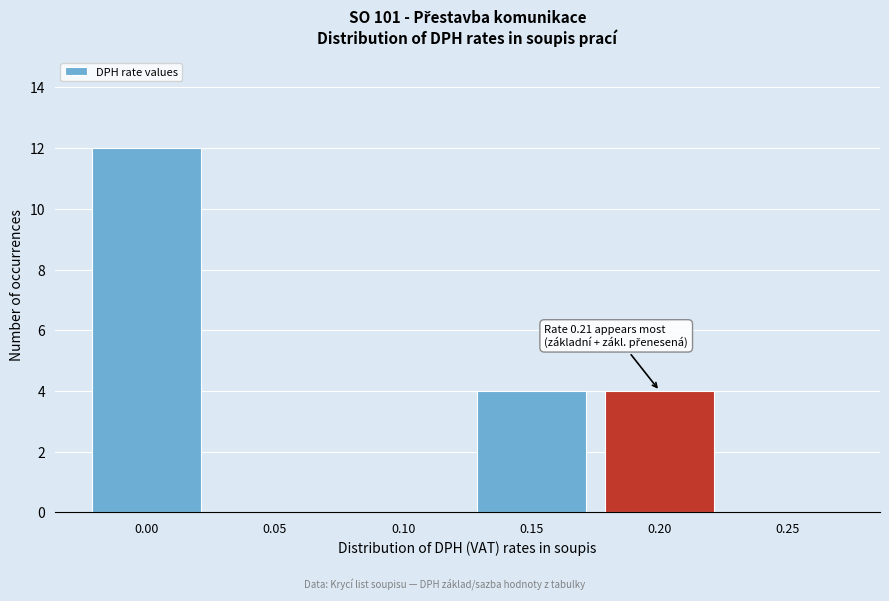

What is the change in value from 0.00 to 0.20?

-8